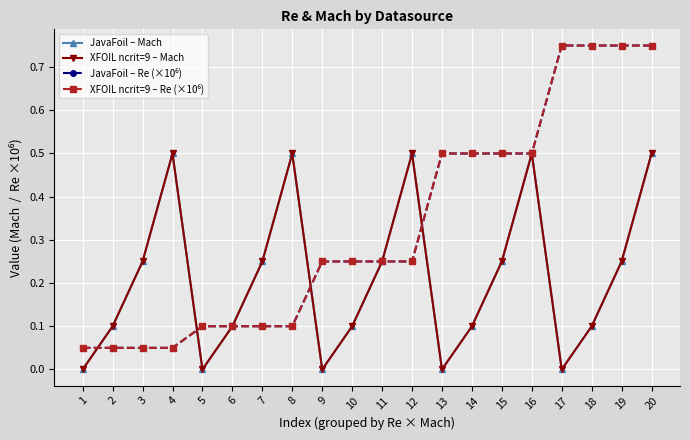

Reading left to right, list all the values displayed in this chart.

JavaFoil – Mach: 0.0	0.1	0.2	0.5	0.0	0.1	0.2	0.5	0.0	0.1	0.2	0.5	0.0	0.1	0.2	0.5	0.0	0.1	0.2	0.5
XFOIL ncrit=9 – Mach: 0.0	0.1	0.2	0.5	0.0	0.1	0.2	0.5	0.0	0.1	0.2	0.5	0.0	0.1	0.2	0.5	0.0	0.1	0.2	0.5
JavaFoil – Re (×10⁶): 0.1	0.1	0.1	0.1	0.1	0.1	0.1	0.1	0.2	0.2	0.2	0.2	0.5	0.5	0.5	0.5	0.8	0.8	0.8	0.8
XFOIL ncrit=9 – Re (×10⁶): 0.1	0.1	0.1	0.1	0.1	0.1	0.1	0.1	0.2	0.2	0.2	0.2	0.5	0.5	0.5	0.5	0.8	0.8	0.8	0.8